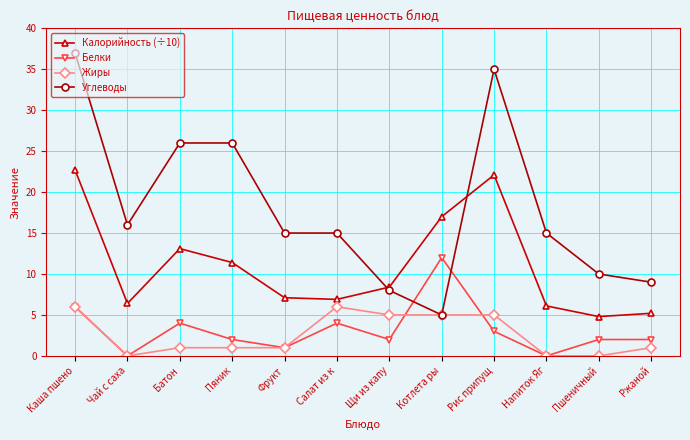

Where is the first local minimum for Калорийность (÷10)?

Чай с саха